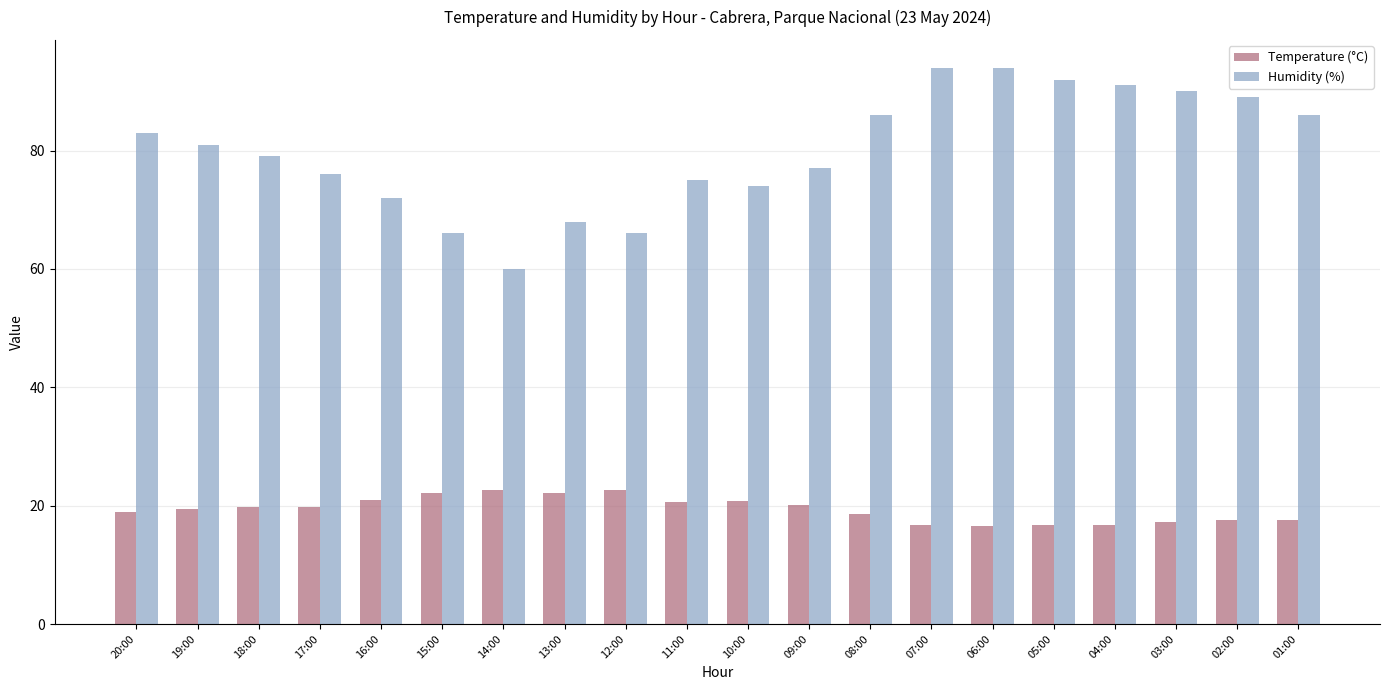

What is the greatest value displayed?

94.0